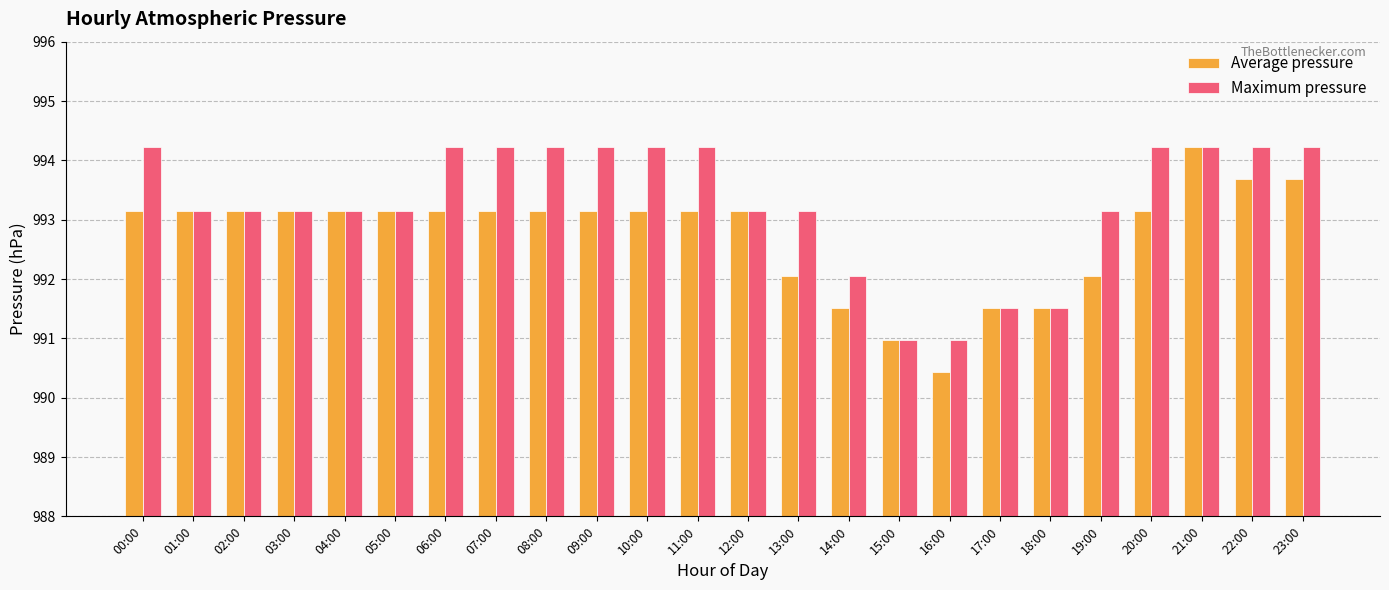

The Average pressure series shows 992.0 at 19:00. True or false?

True